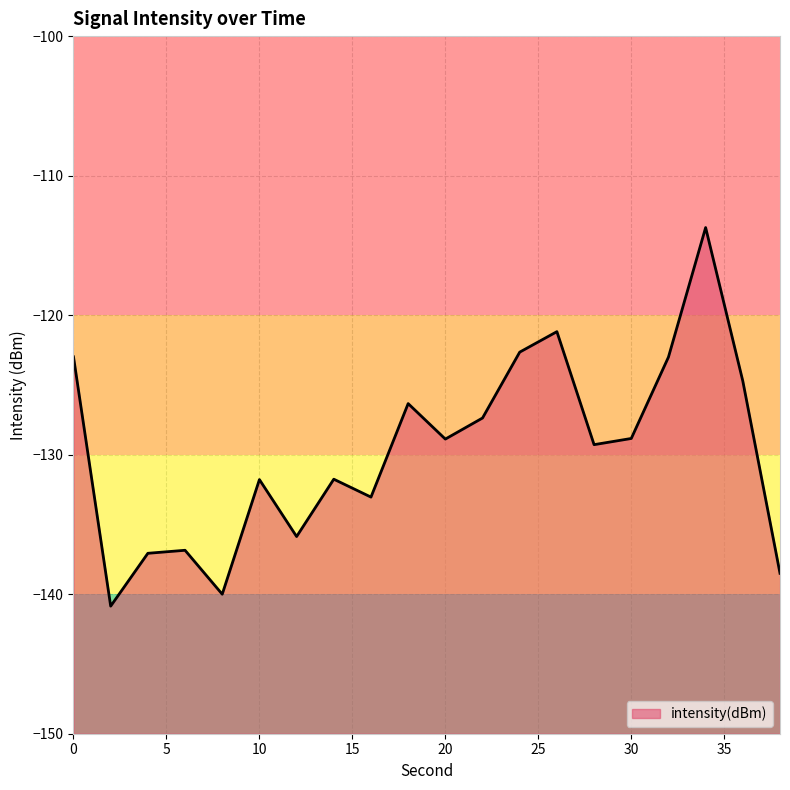

Reading left to right, what are all the values shown in this chart?

-123.0	-140.9	-137.1	-136.9	-140.0	-131.8	-135.9	-131.8	-133.0	-126.3	-128.9	-127.4	-122.7	-121.2	-129.3	-128.8	-123.0	-113.7	-124.7	-138.5